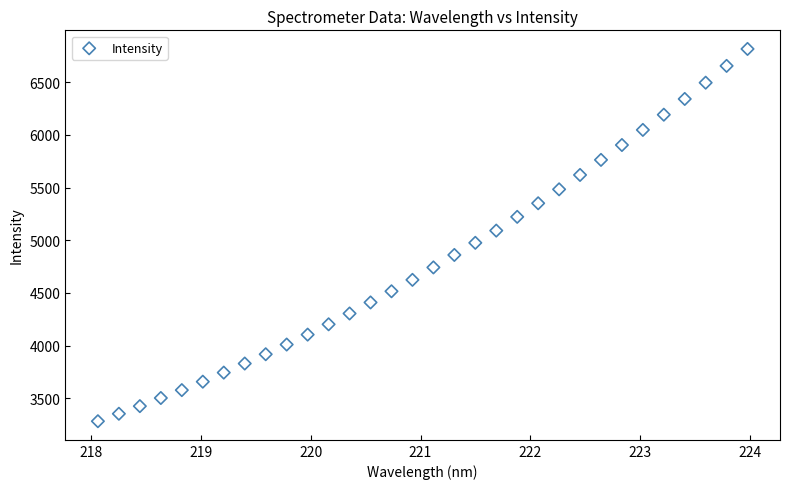

What is the range of Y values (max minus min)?

3532.8